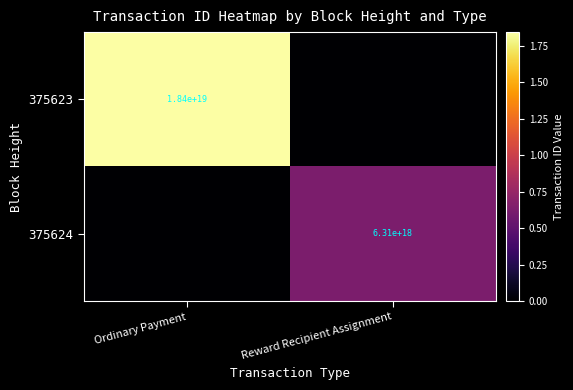

Is the value of 375624 at Reward Recipient Assignment greater than the value of 375623 at Ordinary Payment?

No